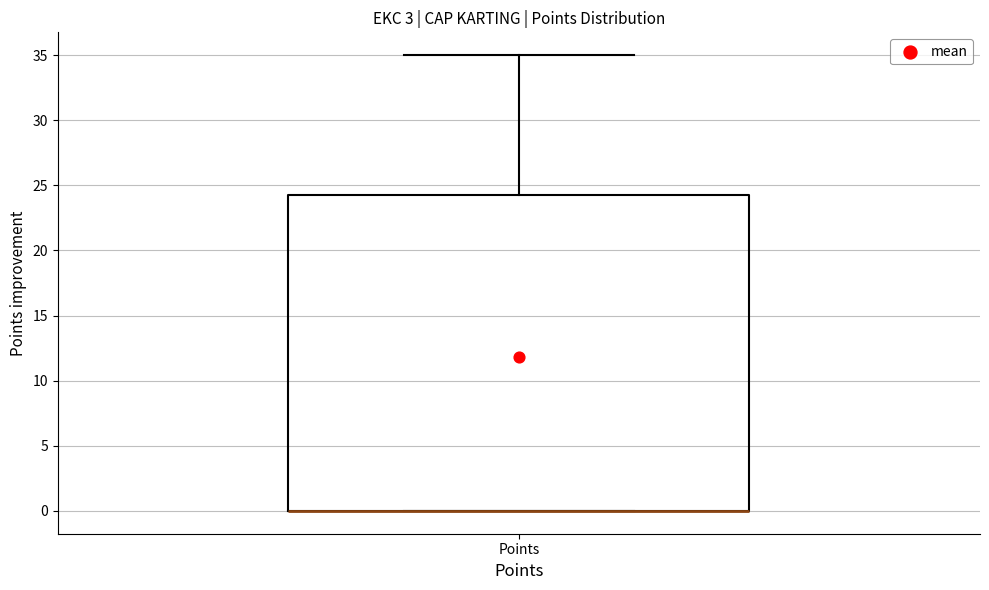

Where does the upper whisker of the box for Points end on the y-axis? The values are not printed on the chart, so give them approximately, as read against the axis.

35.0